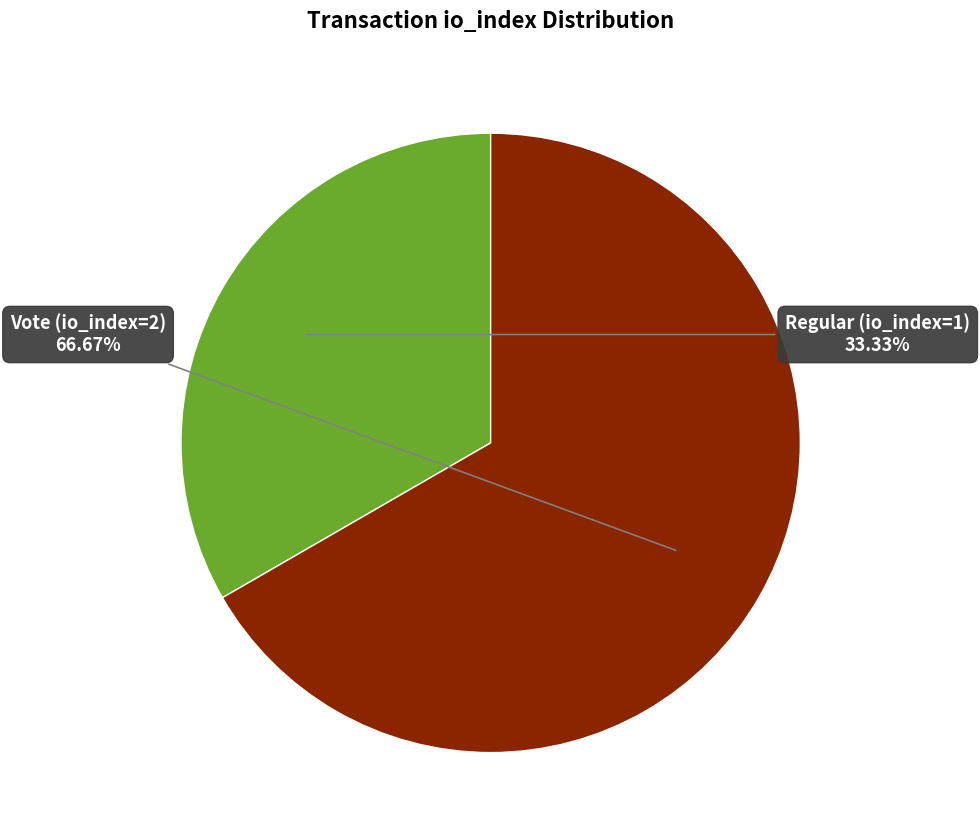

Is there any slice that represents more than half of the pie?

Yes